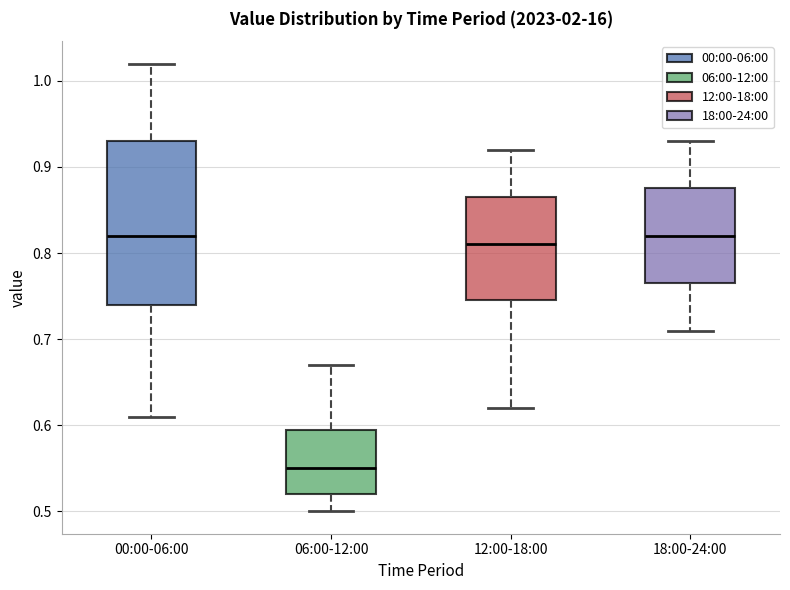

Reading left to right, transcribe this box plot: for each box, give where its median line is, the range the box spans, and where its two whiskers end, as read against the y-axis. The values are not printed on the chart, so give them approximately, as read against the axis.

00:00-06:00: median 0.82, box 0.74 to 0.93, whiskers 0.61 to 1.02
06:00-12:00: median 0.55, box 0.52 to 0.60, whiskers 0.50 to 0.67
12:00-18:00: median 0.81, box 0.75 to 0.87, whiskers 0.62 to 0.92
18:00-24:00: median 0.82, box 0.77 to 0.88, whiskers 0.71 to 0.93